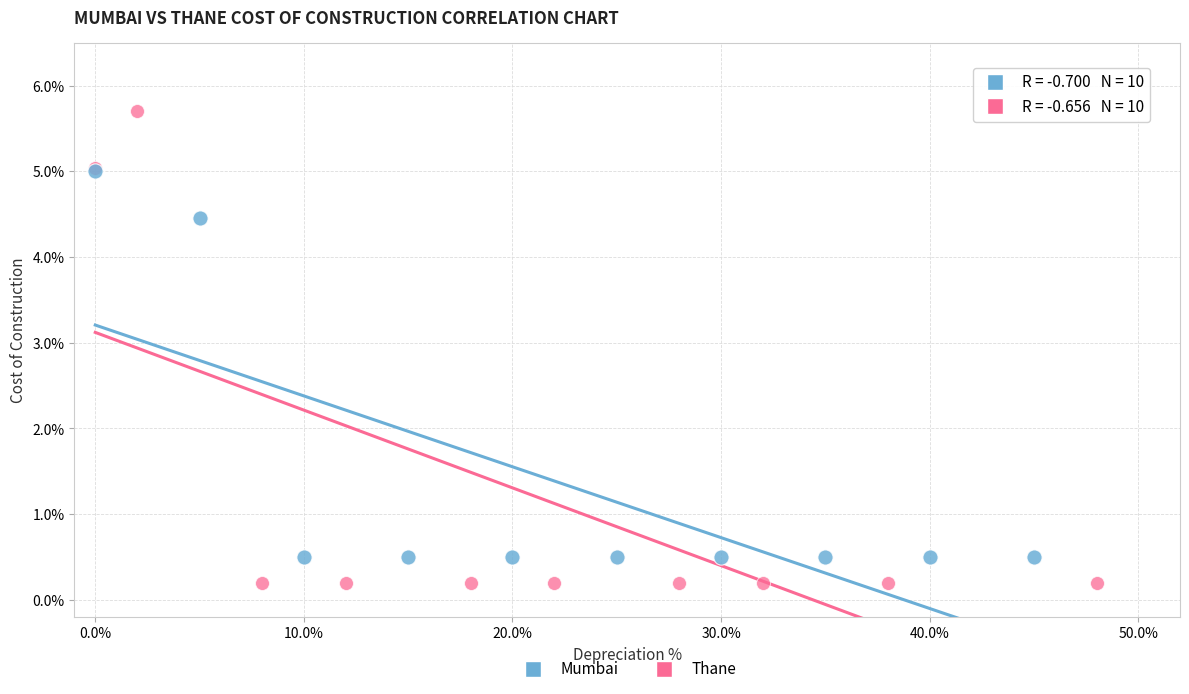

What are all the series names shown in the legend?

Mumbai, Thane